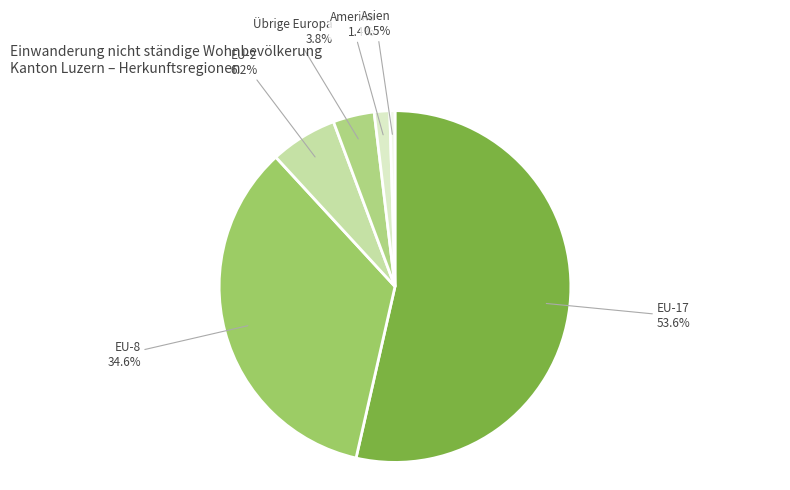

What percentage is the EU-2 slice, to the nearest percent?

6%